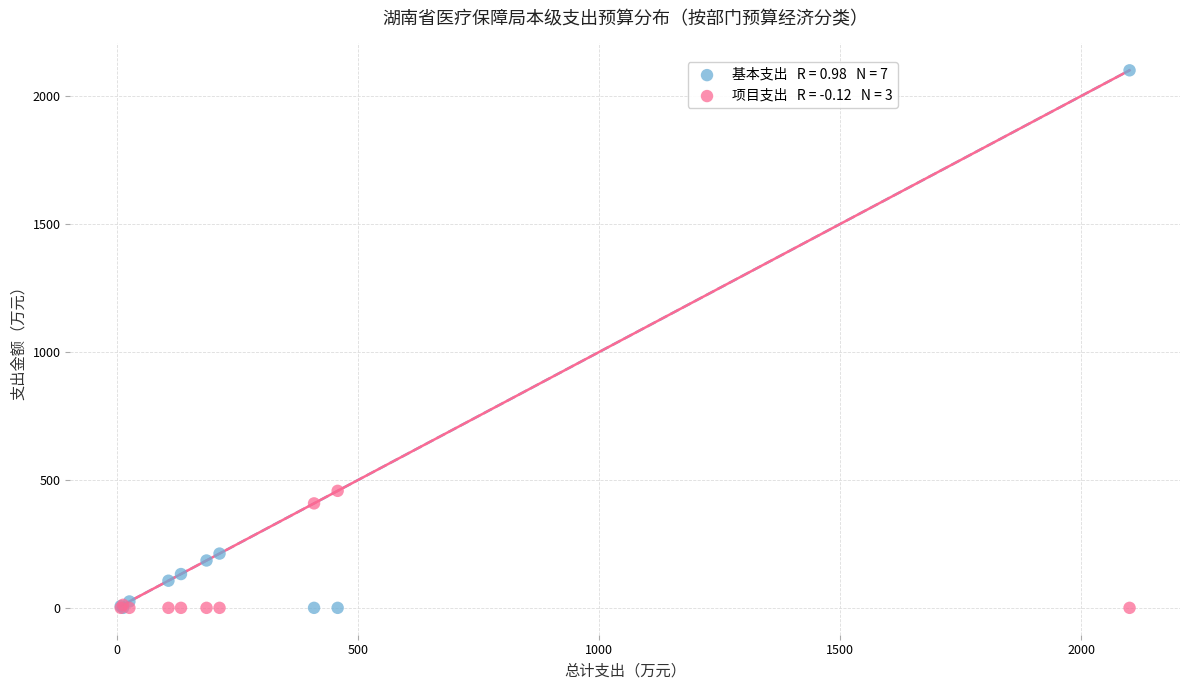

Across all series, what Y value is closest to 1050?

457.1